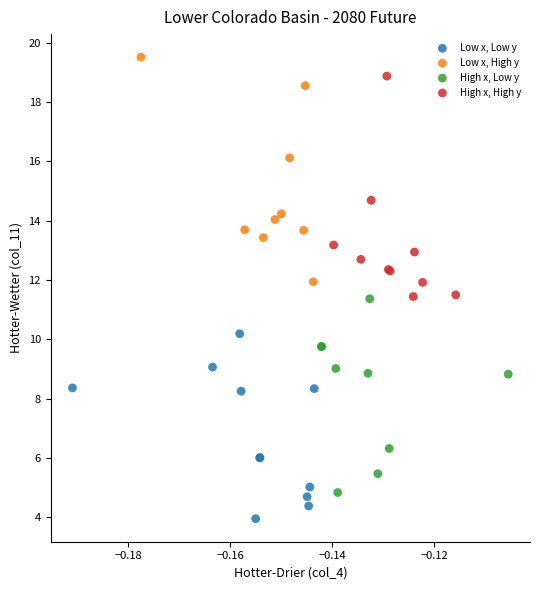

Which series reaches the minimum Y coordinate?

Low x, Low y